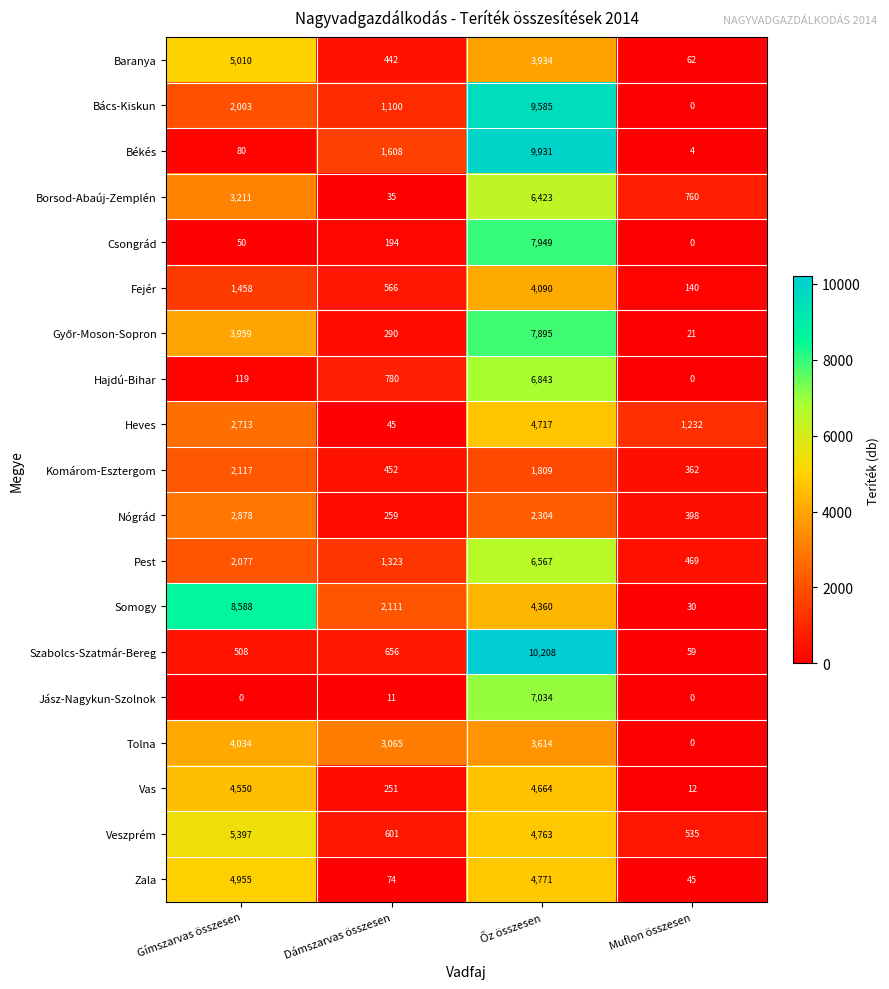

What is the difference between the highest and lowest values at Dámszarvas összesen?

3054